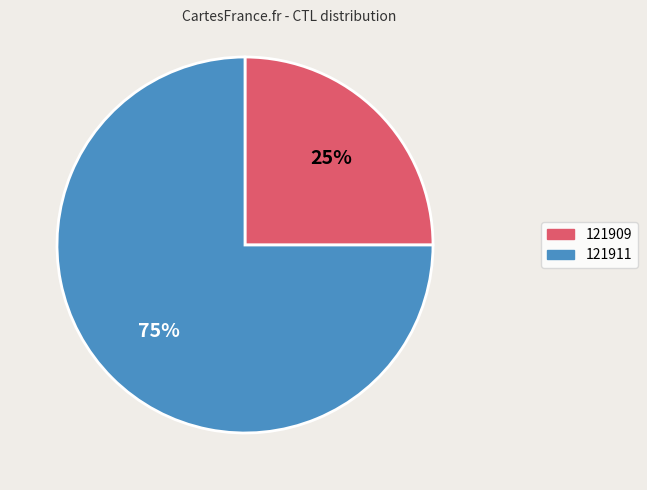

Combined, do 121909 and 121911 account for over 50%?

Yes